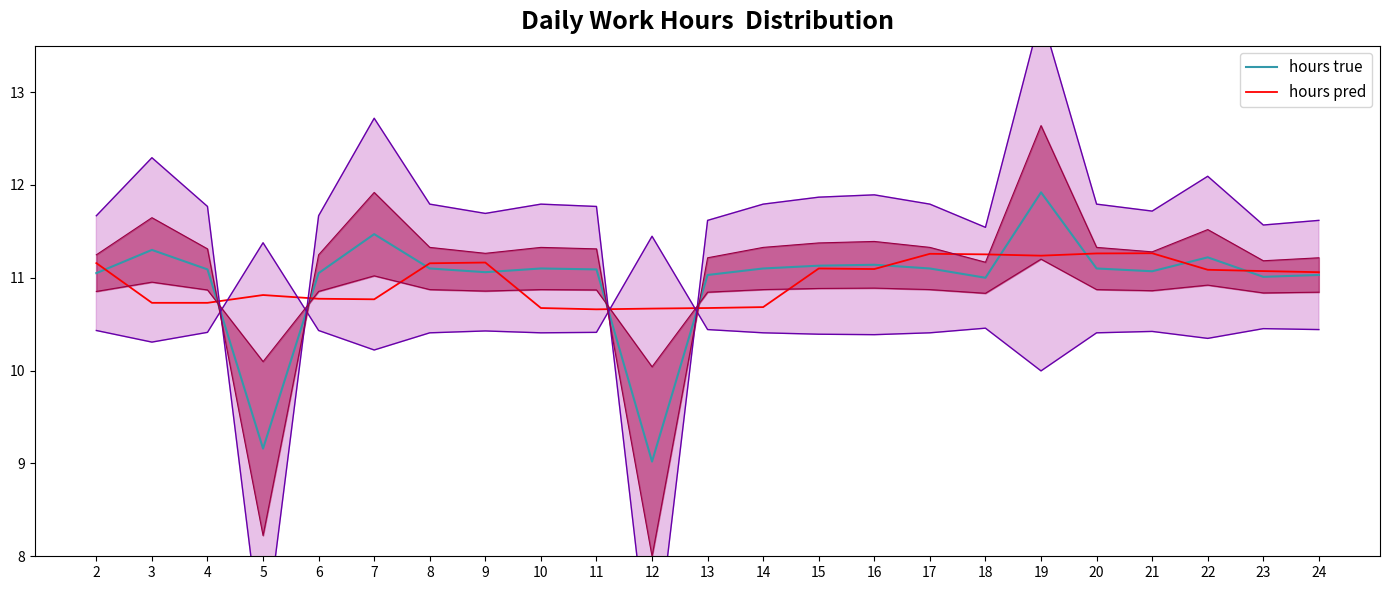

What is the spread (max minus min) of values at 19?

0.7